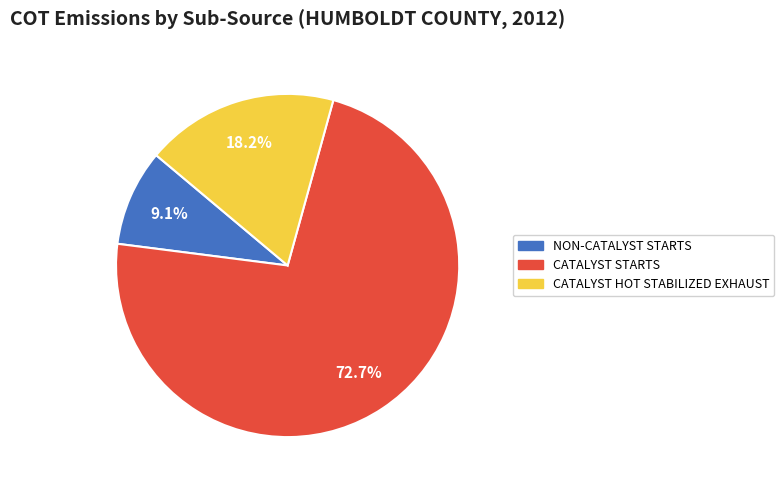

Does any single category account for the majority?

Yes